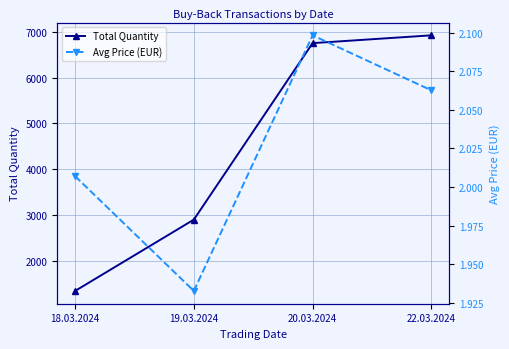

What is the label of the 4th point from the right?

18.03.2024